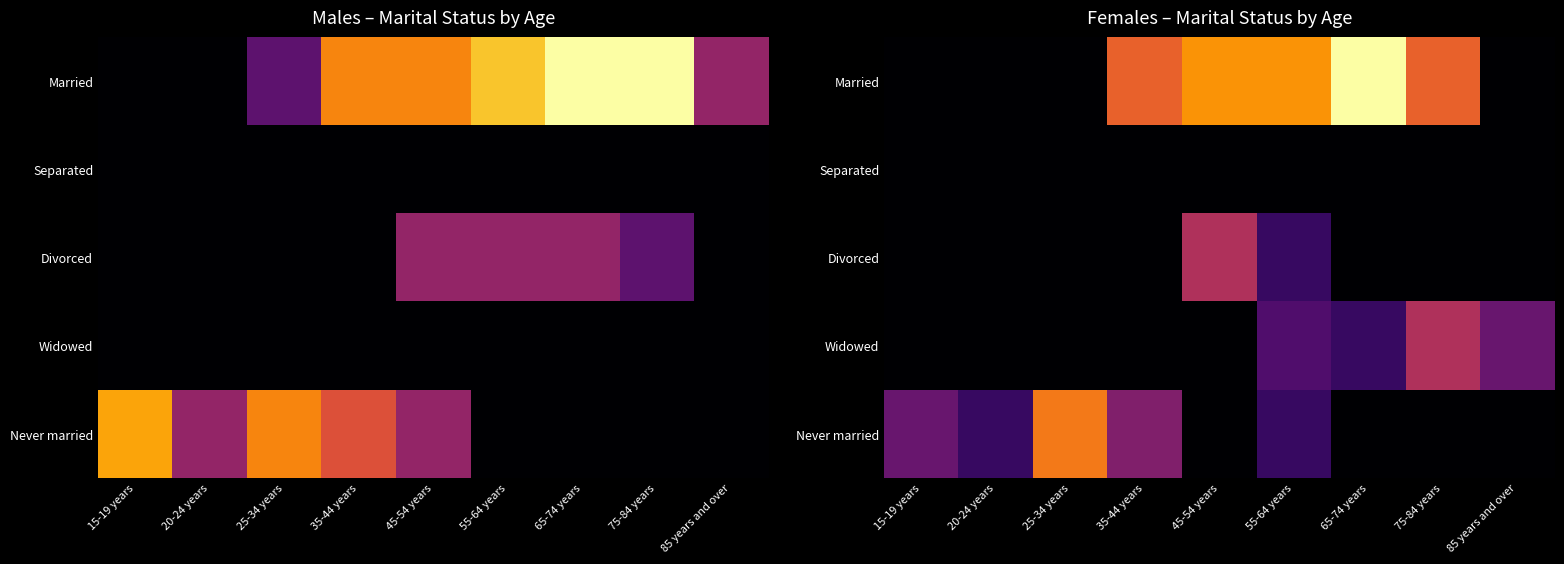

Between 35-44 years and 65-74 years, which series saw the biggest shift?

Married